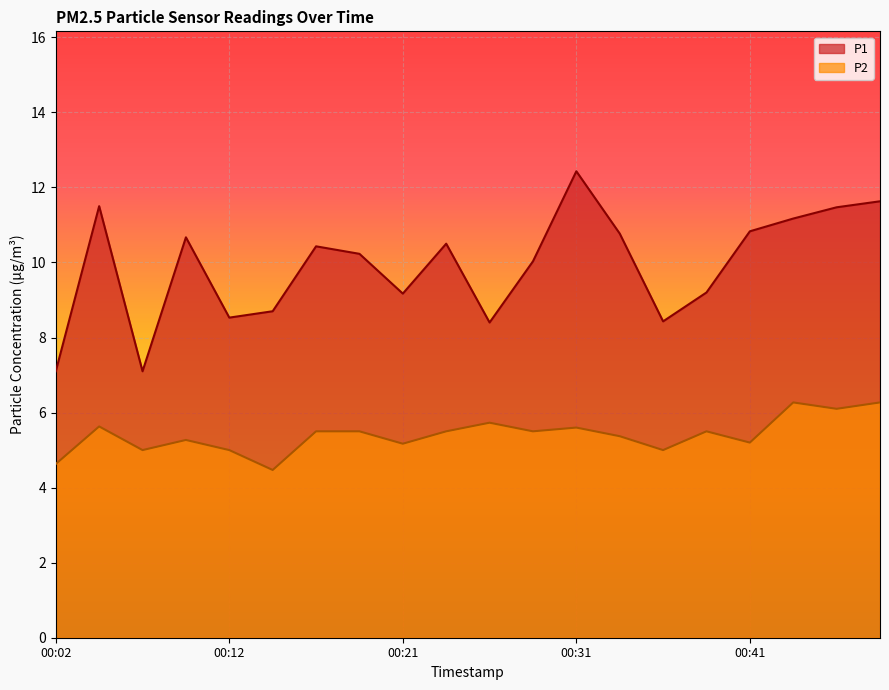

How many values in the P1 series exceed 10?

12